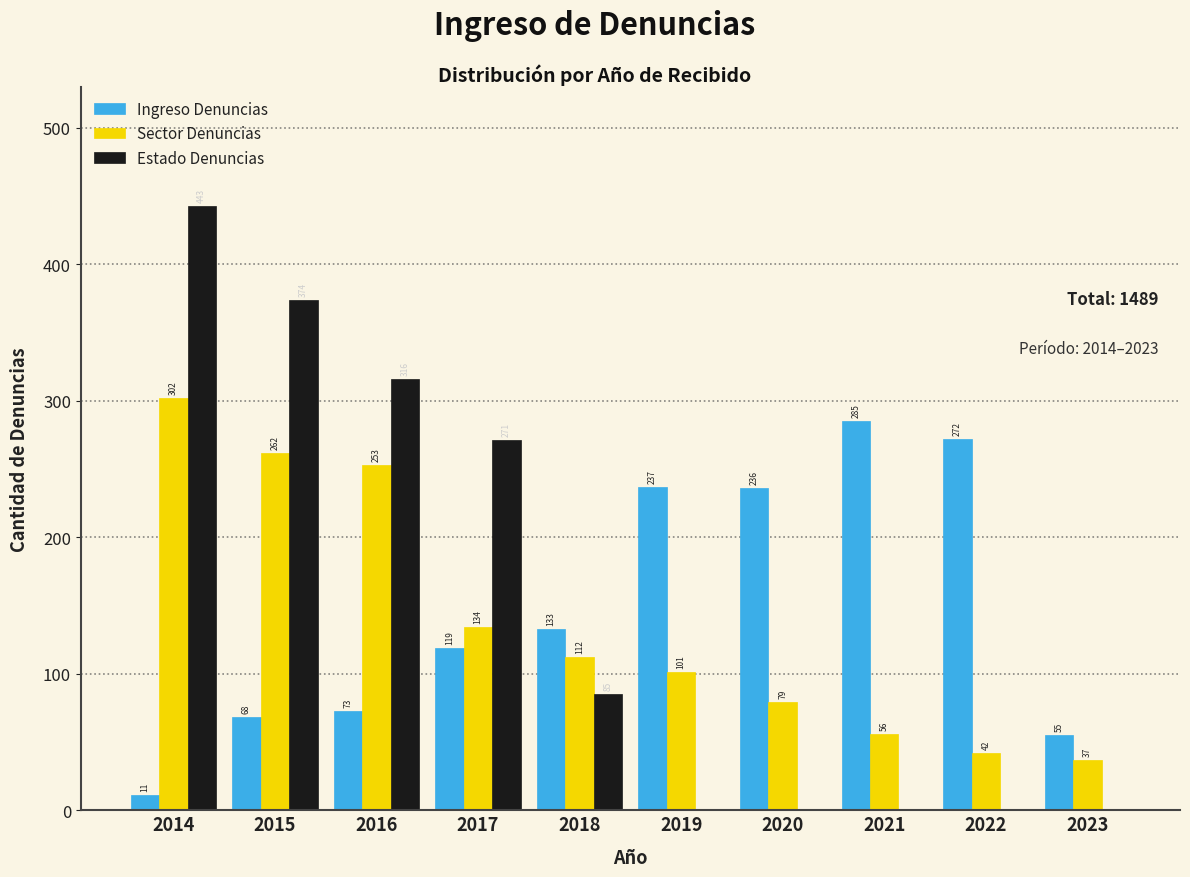

Reading left to right, transcribe all the data shown in this chart.

Ingreso Denuncias: 2014=11	2015=68	2016=73	2017=119	2018=133	2019=237	2020=236	2021=285	2022=272	2023=55
Sector Denuncias: 2014=302	2015=262	2016=253	2017=134	2018=112	2019=101	2020=79	2021=56	2022=42	2023=37
Estado Denuncias: 2014=443	2015=374	2016=316	2017=271	2018=85	2019=0	2020=0	2021=0	2022=0	2023=0